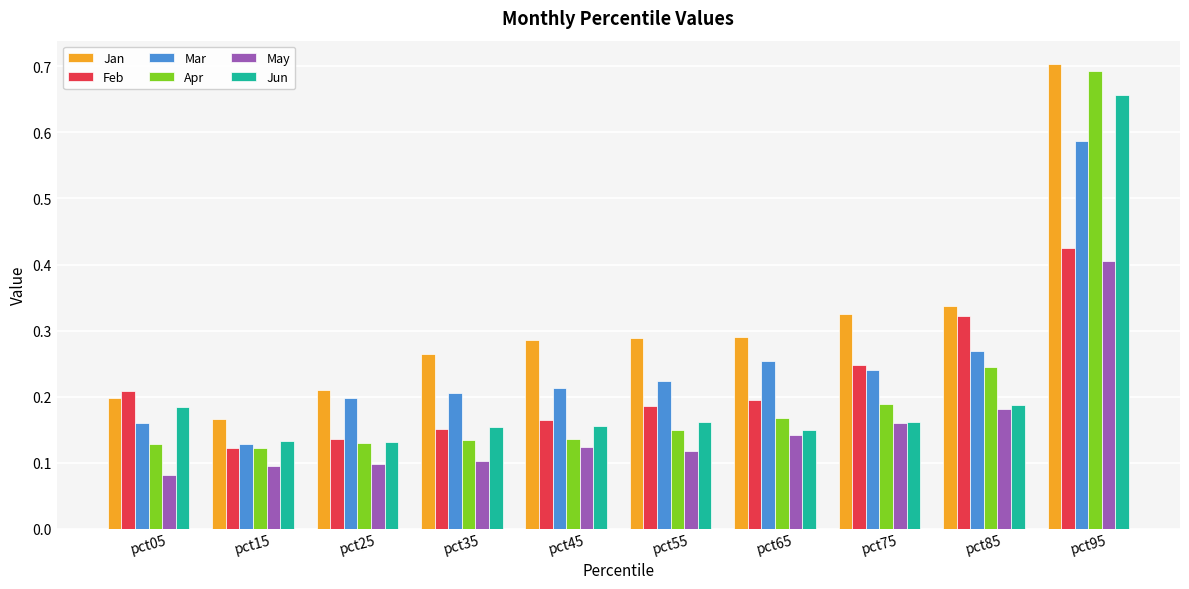

List the series in order of their peak value, highest first.

Jan, Apr, Jun, Mar, Feb, May